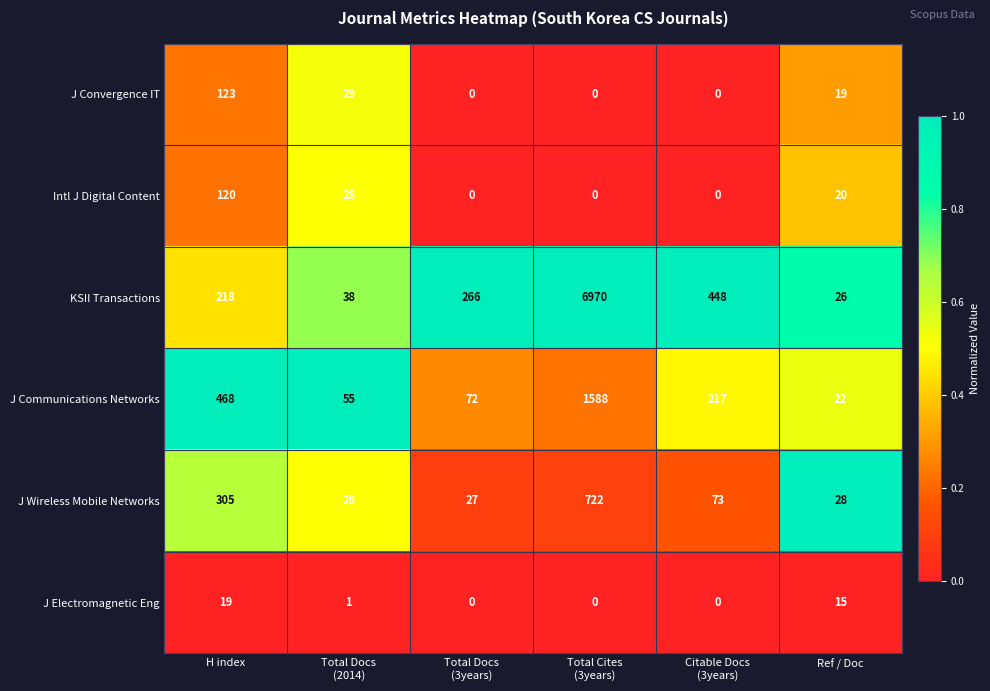

How many series are shown in this chart?

6